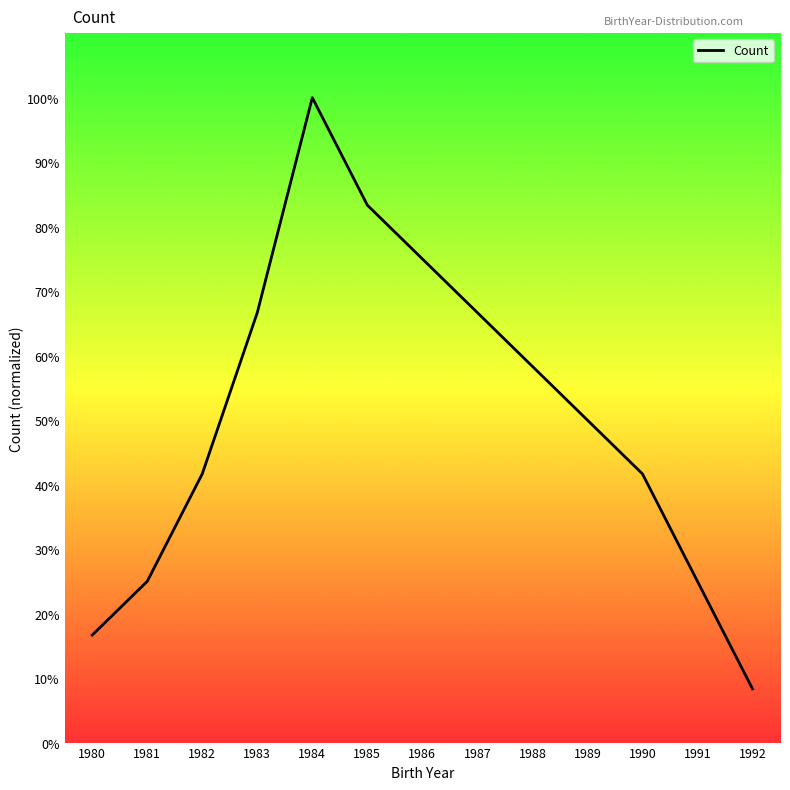

Reading left to right, extract all data points from this chart.

16.7	25.0	41.7	66.7	100.0	83.3	75.0	66.7	58.3	50.0	41.7	25.0	8.3